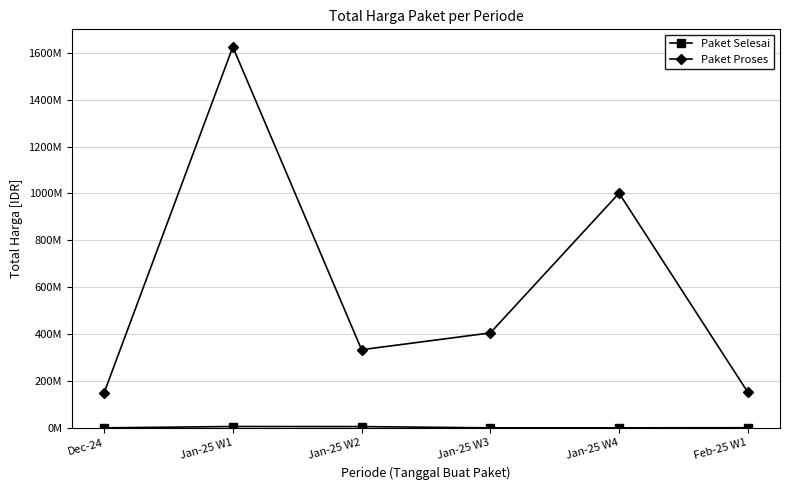

Is this an area chart (filled region under the line)?

No